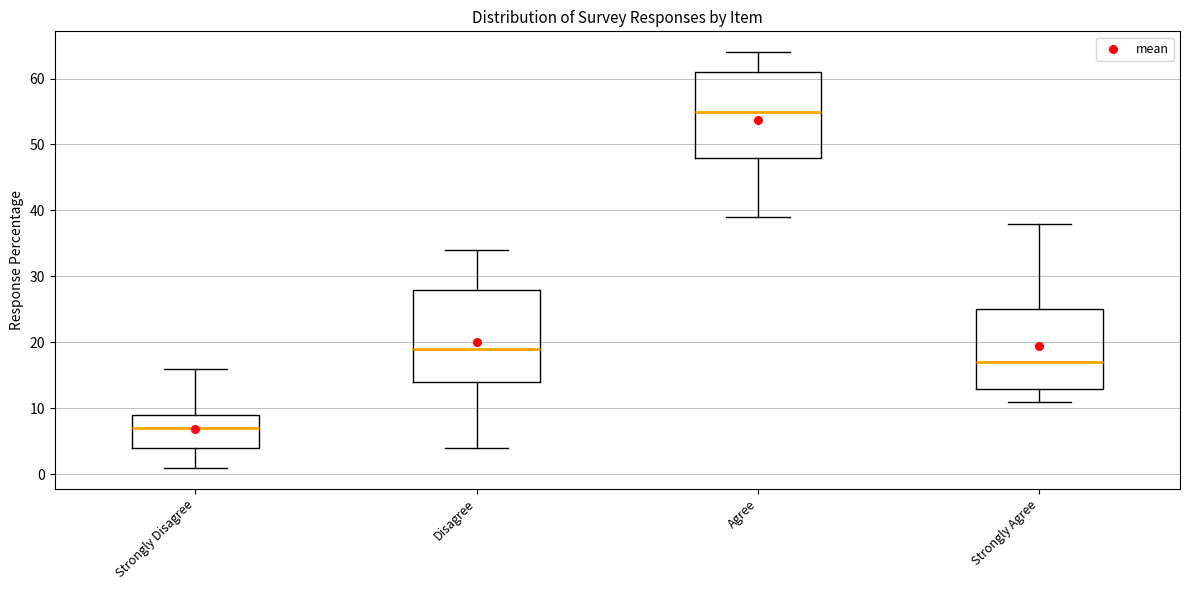

Reading left to right, transcribe this box plot: for each box, give where its median line is, the range the box spans, and where its two whiskers end, as read against the y-axis. The values are not printed on the chart, so give them approximately, as read against the axis.

Strongly Disagree: median 7, box 4 to 9, whiskers 1 to 16
Disagree: median 19, box 14 to 28, whiskers 4 to 34
Agree: median 55, box 48 to 61, whiskers 39 to 64
Strongly Agree: median 17, box 13 to 25, whiskers 11 to 38